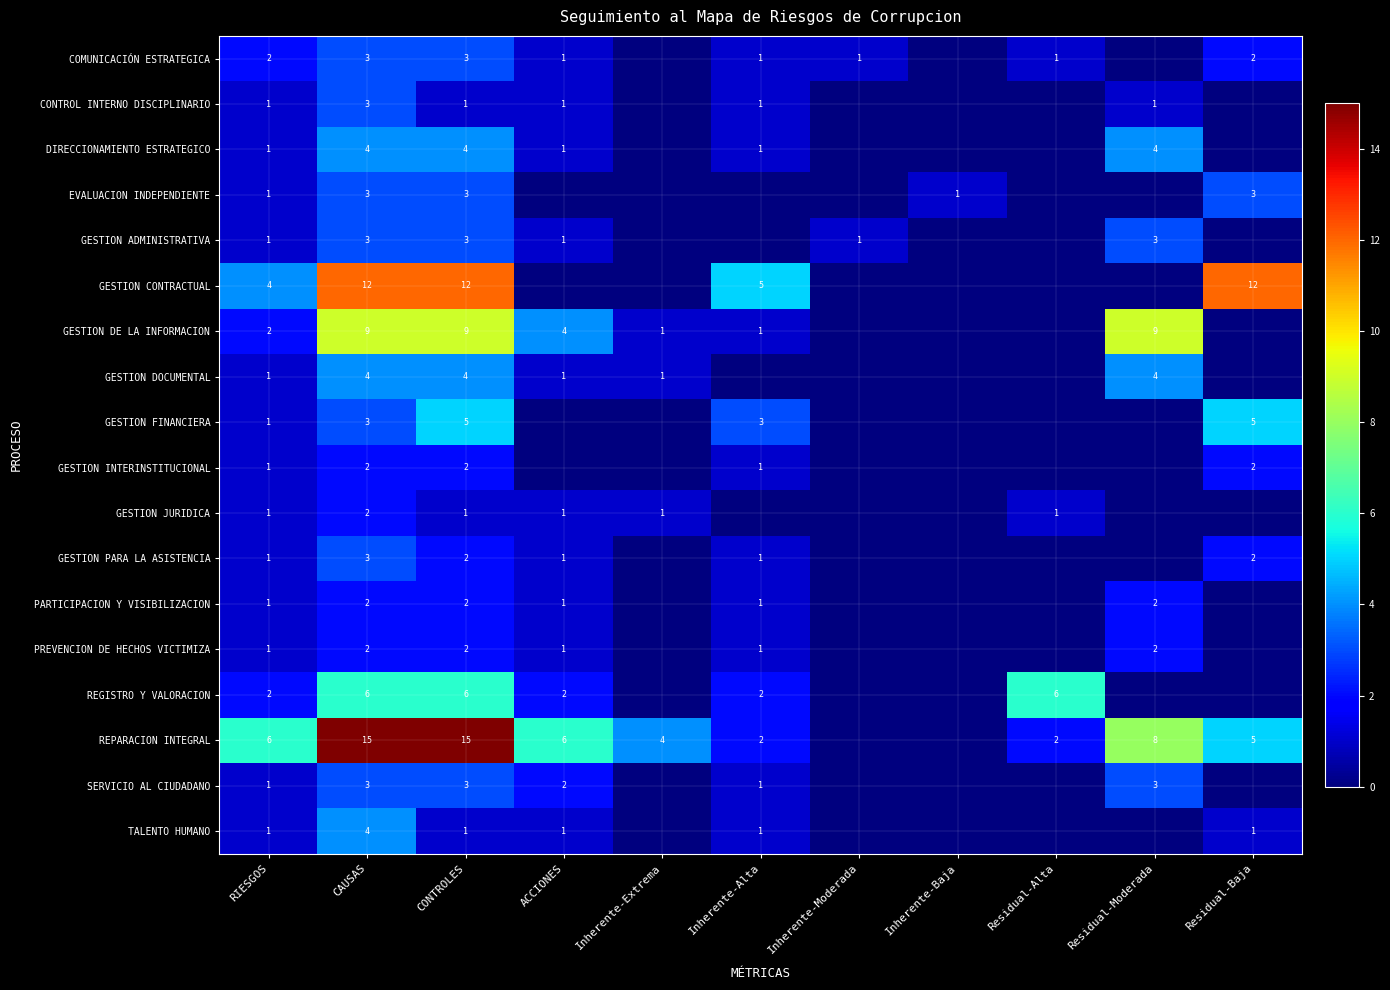

The GESTION DOCUMENTAL series shows 2 at Residual-Moderada. True or false?

False